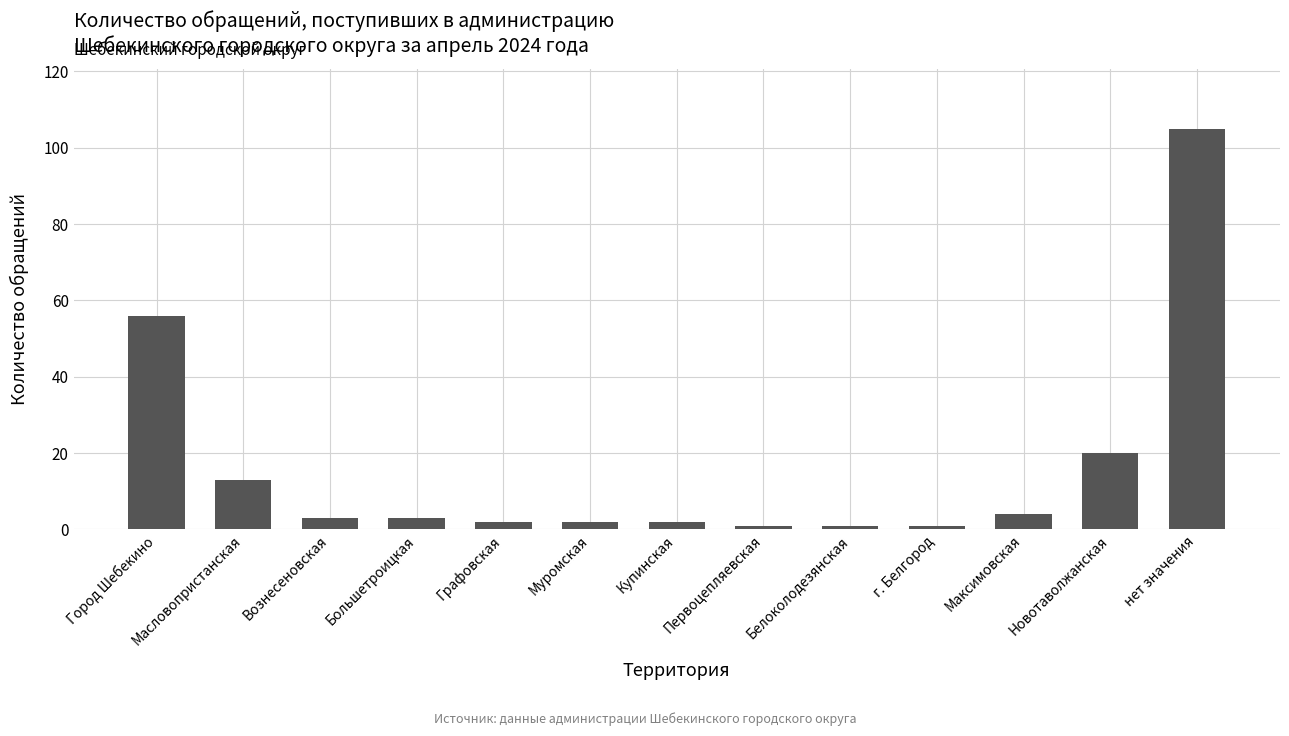

Which has a higher value, Первоцепляевская or Новотаволжанская?

Новотаволжанская